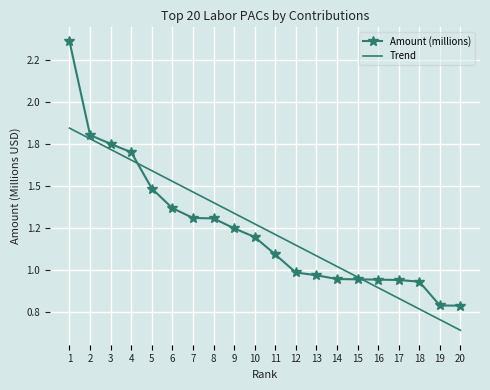

At which label does Amount (millions) first exceed 1?

1